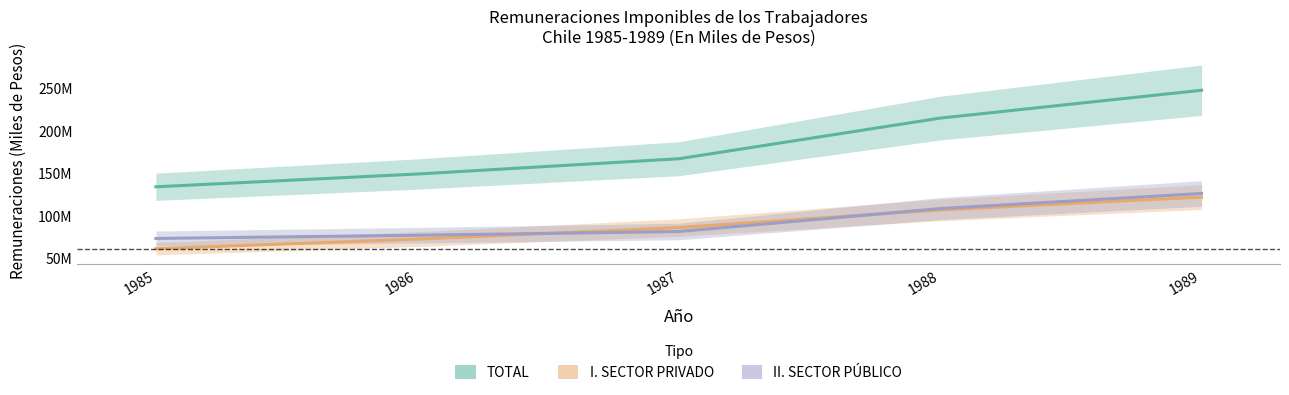

Is it true that TOTAL equals 133396233 at 1985?

True